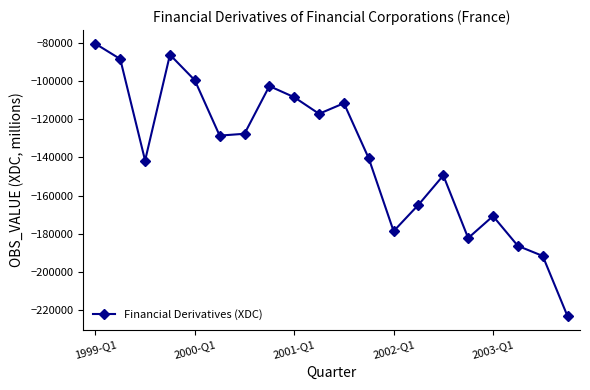

What is the average value?

-138981